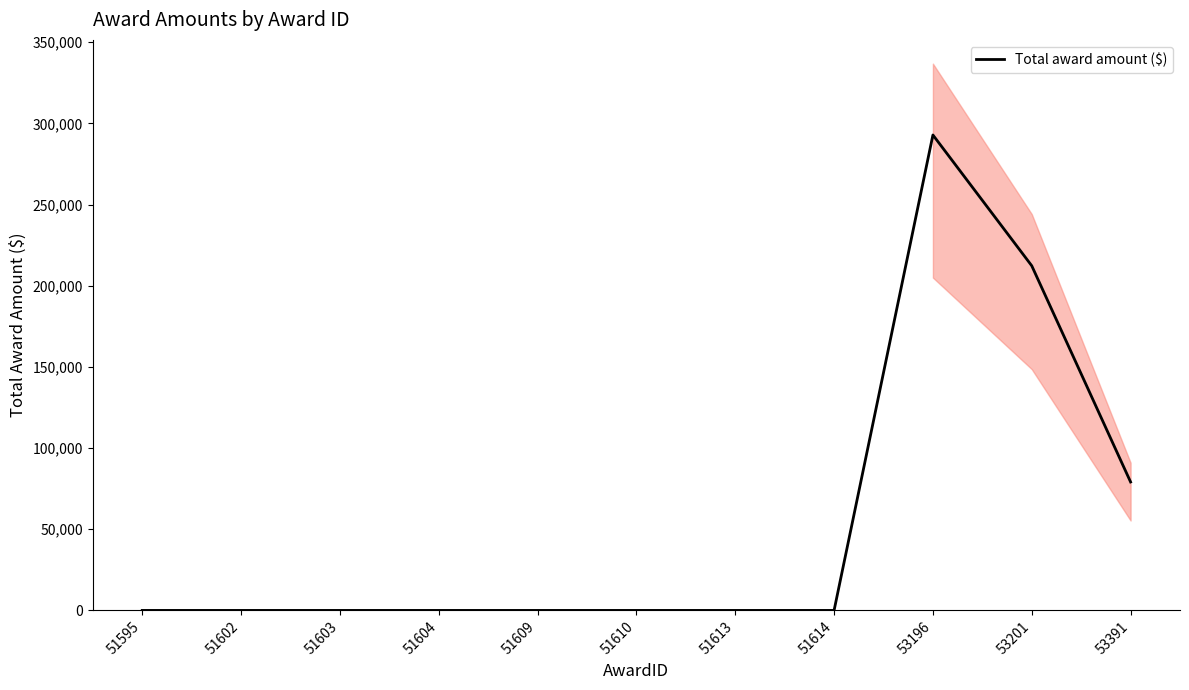

Does the chart display data point markers on the line(s)?

No